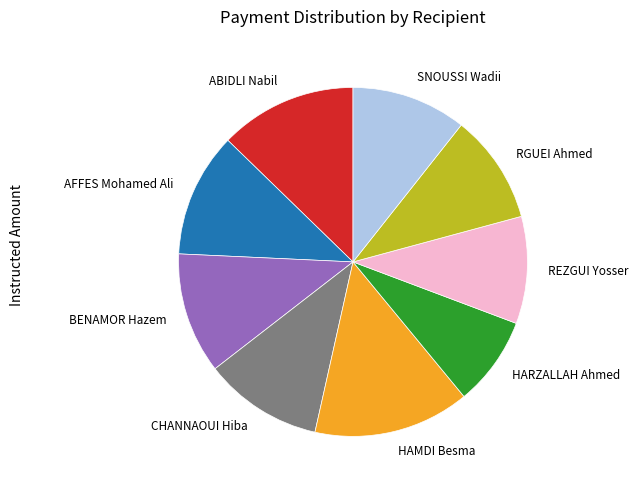

What is the ratio of the value at BENAMOR Hazem to the value at REZGUI Yosser?

1.1